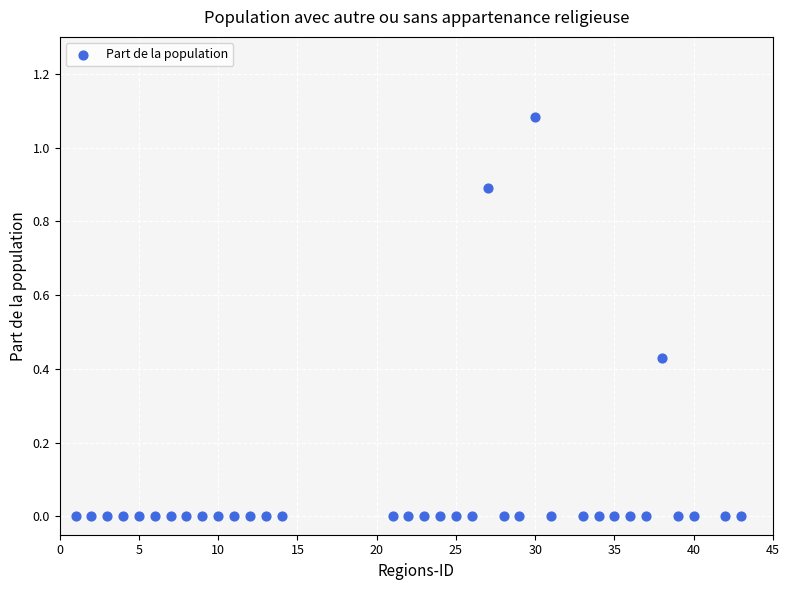

What is the range of X values (max minus min)?

42.0